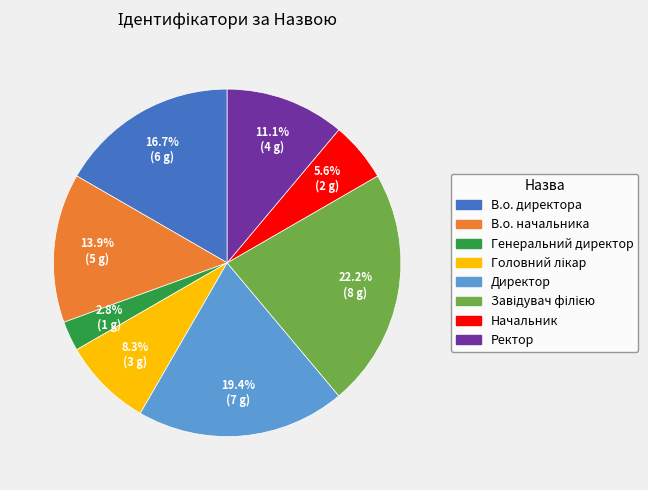

What portion of the pie excludes Ректор?

88.9%